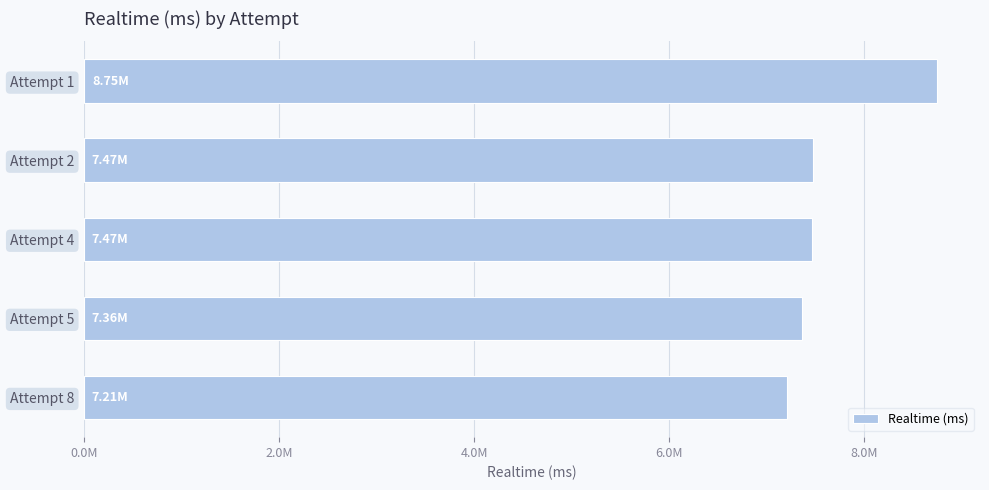

Are the bars horizontal?

Yes